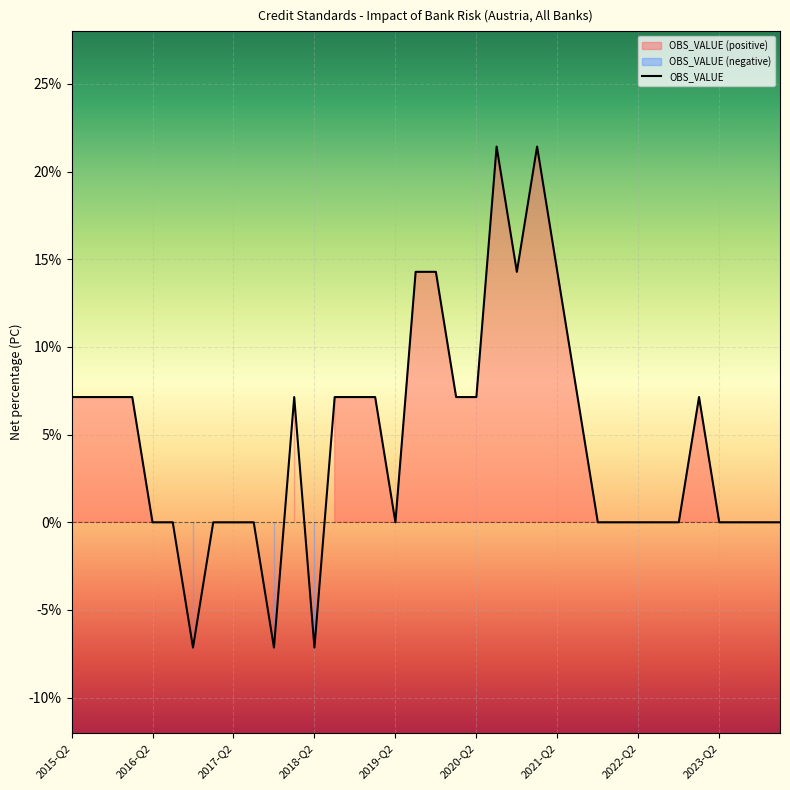

Which has a higher value, 18 or 12?

18